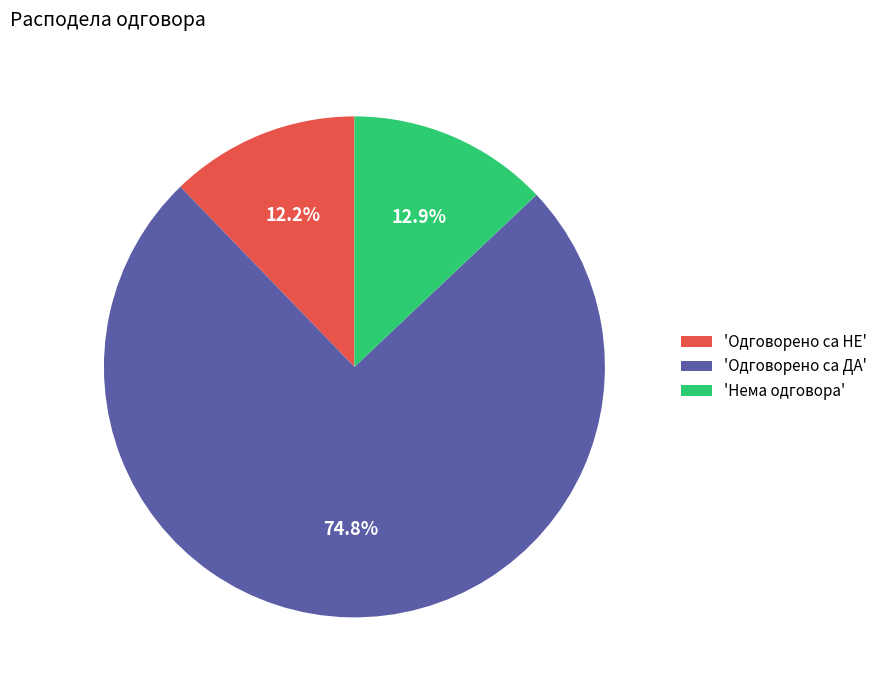

Combined, do 'Нема одговора' and 'Одговорено са ДА' account for over 50%?

Yes